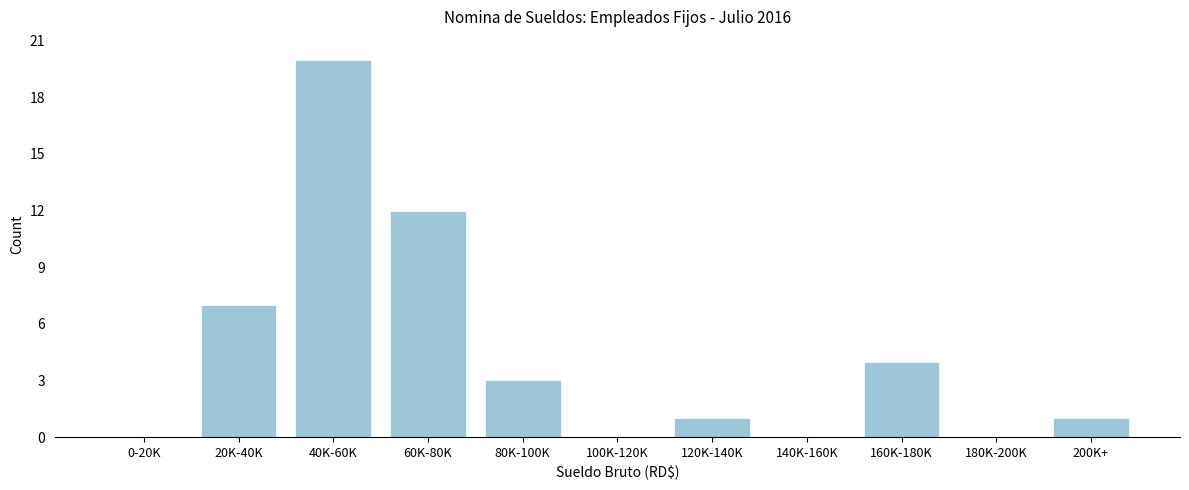

Reading right to left, list all the values displayed in this chart.

200K+=1	180K-200K=0	160K-180K=4	140K-160K=0	120K-140K=1	100K-120K=0	80K-100K=3	60K-80K=12	40K-60K=20	20K-40K=7	0-20K=0